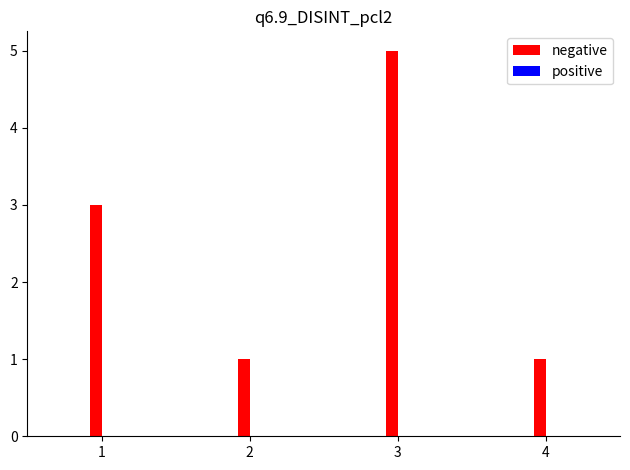

What is the maximum value shown in the chart?

5